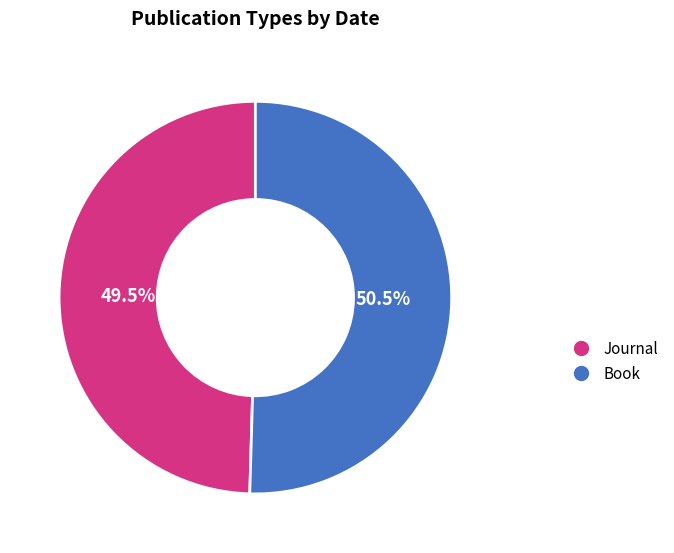

Does any single category account for the majority?

Yes